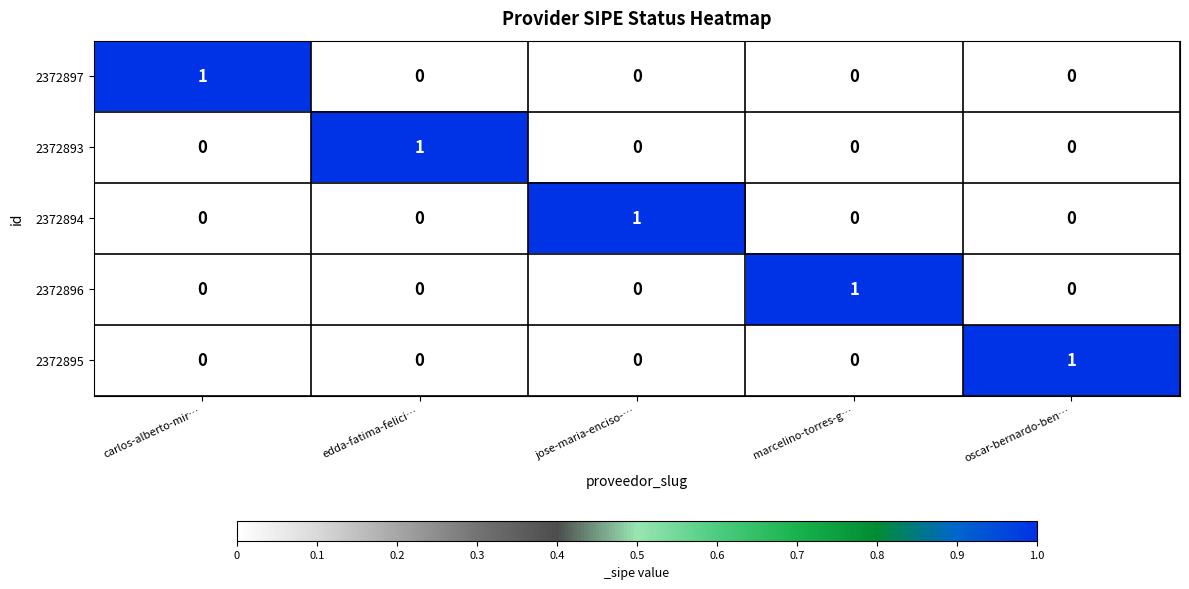

True or false: 2372895 has a value of 0 at edda-fatima-felici….

True